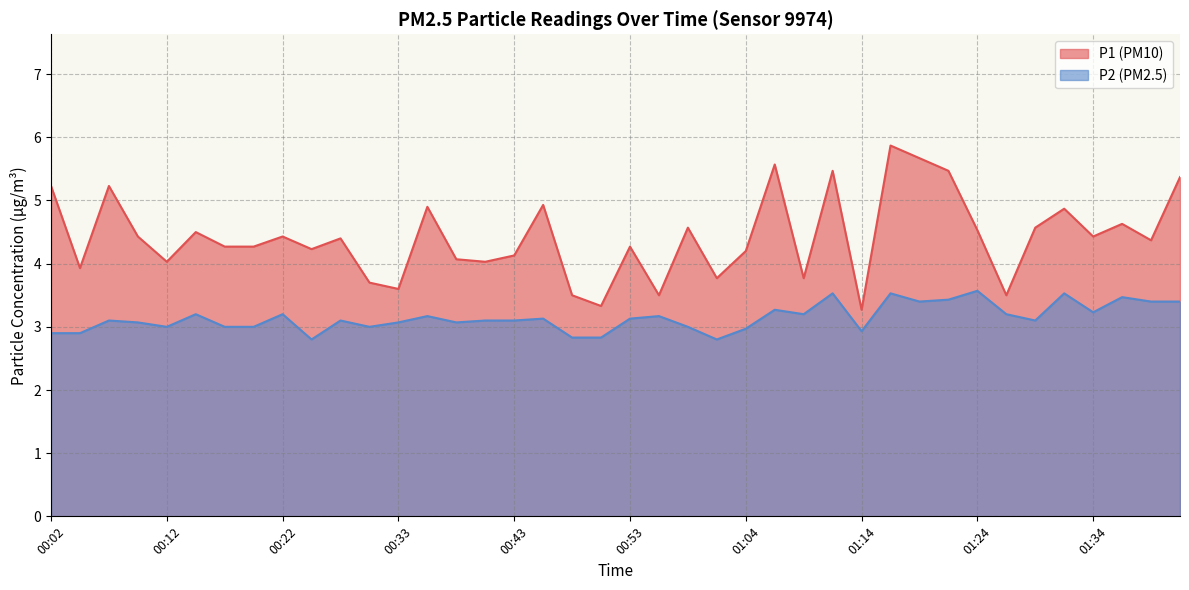

How many series are shown in this chart?

2